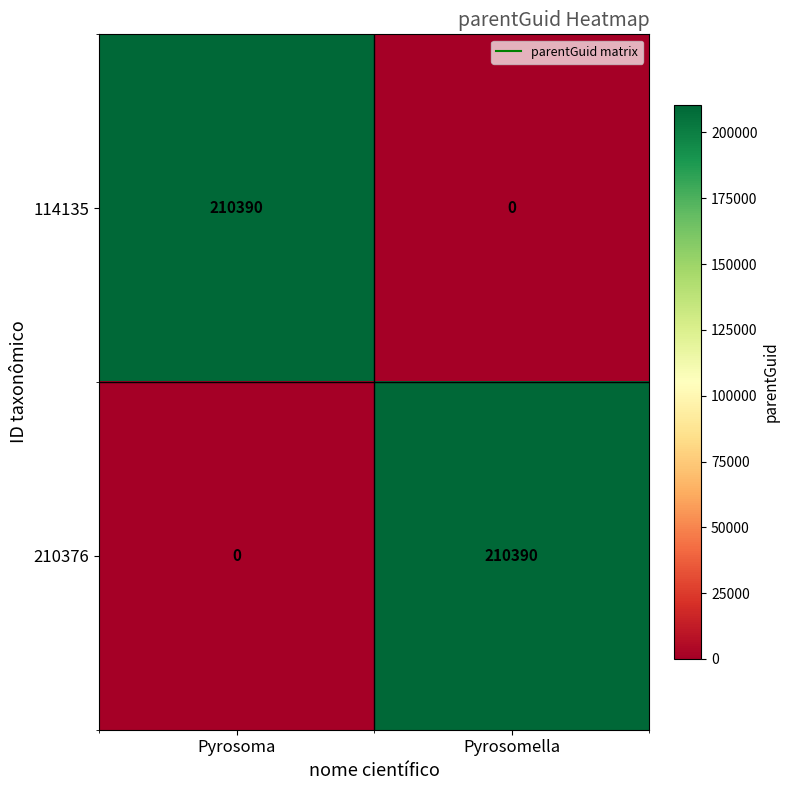

Where is 210376 nearest to the value 105195?

Pyrosoma